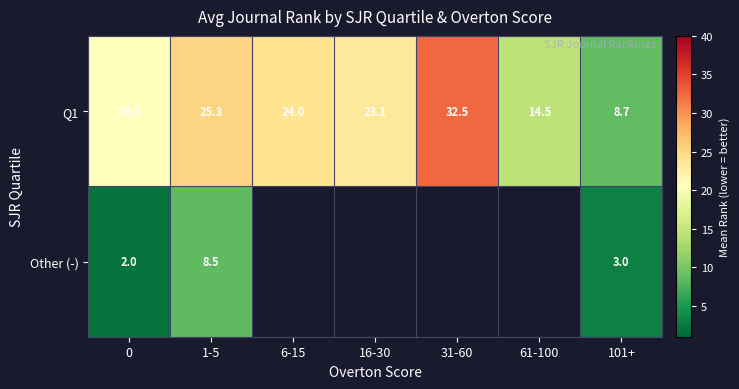

The value of Other (-) at 0 is 2.0. True or false?

True